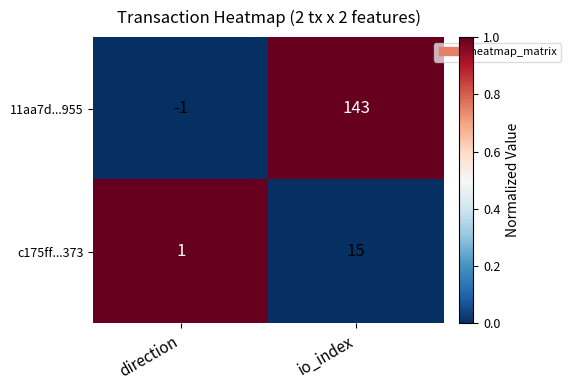

What is the greatest value displayed?

143